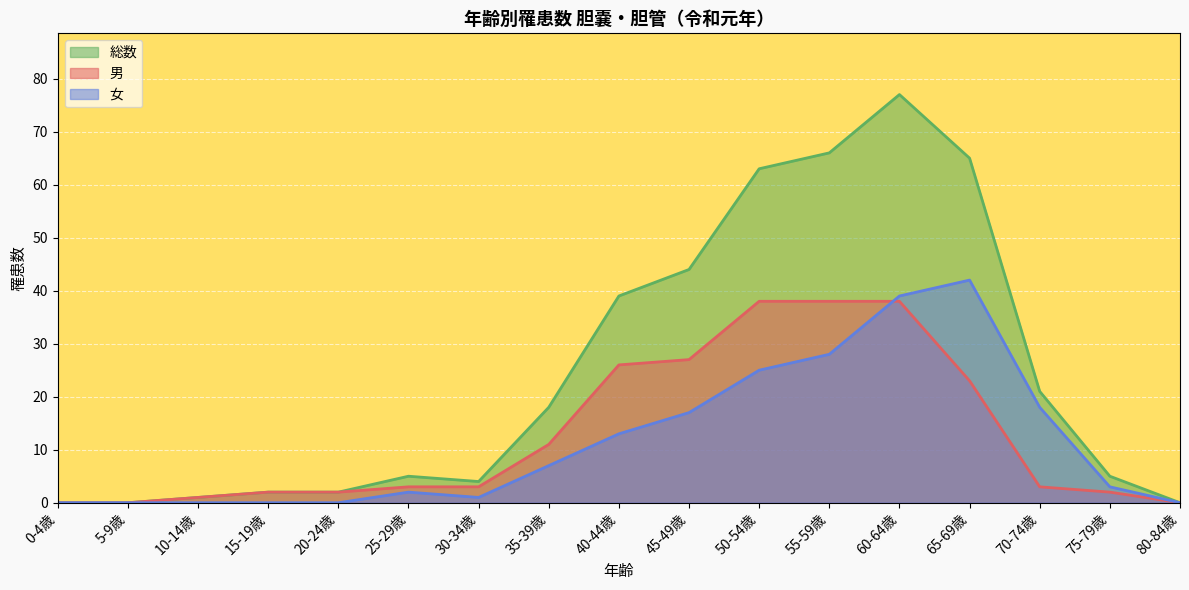

Does the chart display data point markers on the line(s)?

No